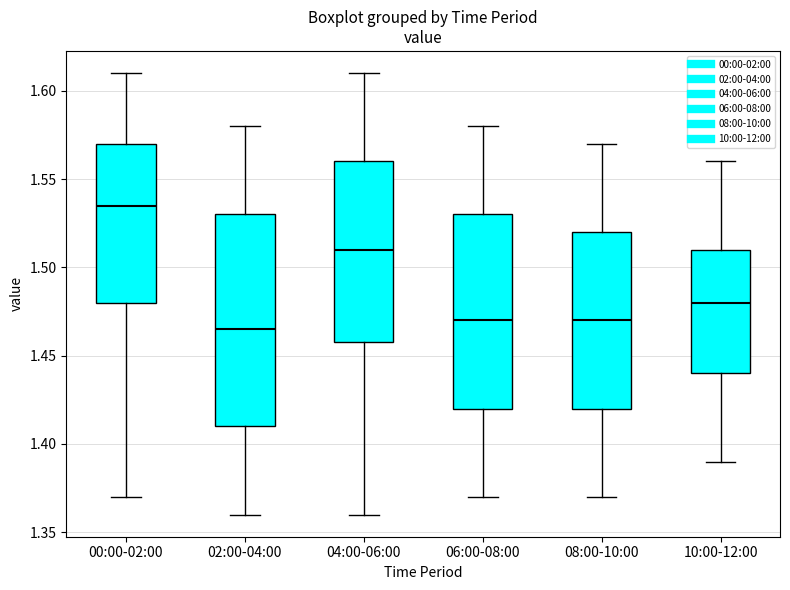

Comparing the boxes themselves (not the whiskers), which one is the tallest?

02:00-04:00